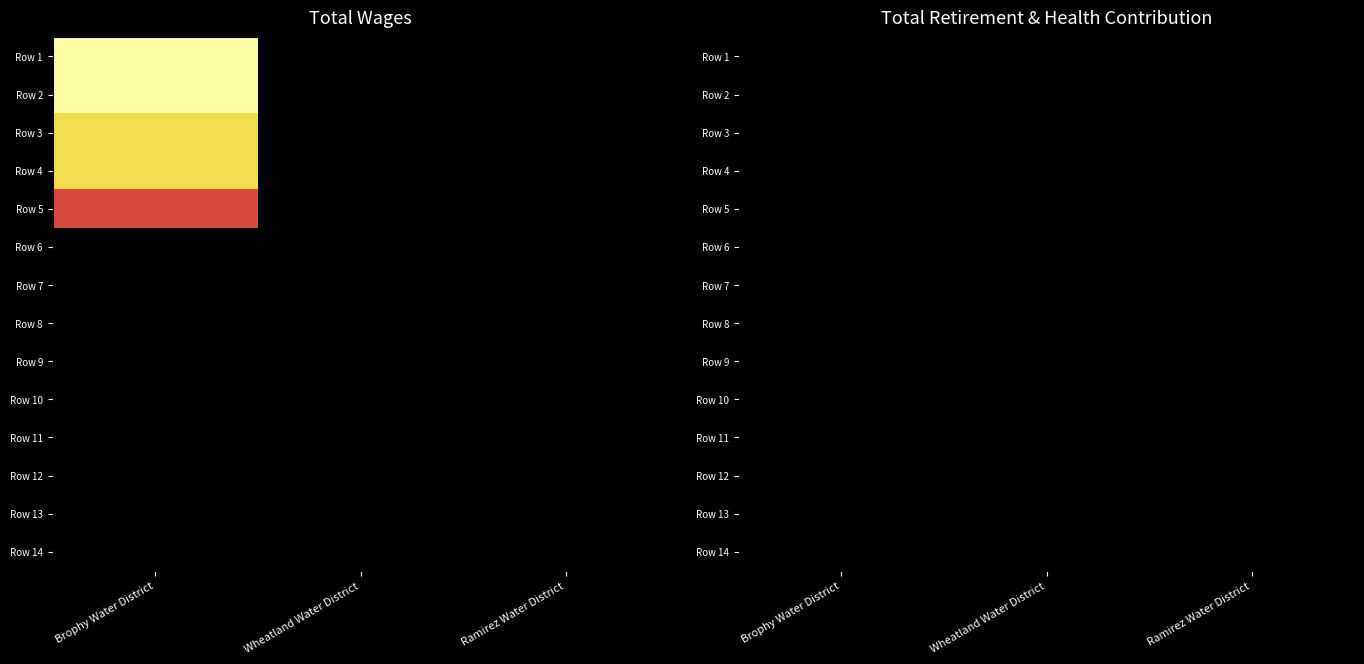

The value of Ramirez Water District at 4 is 0. True or false?

True